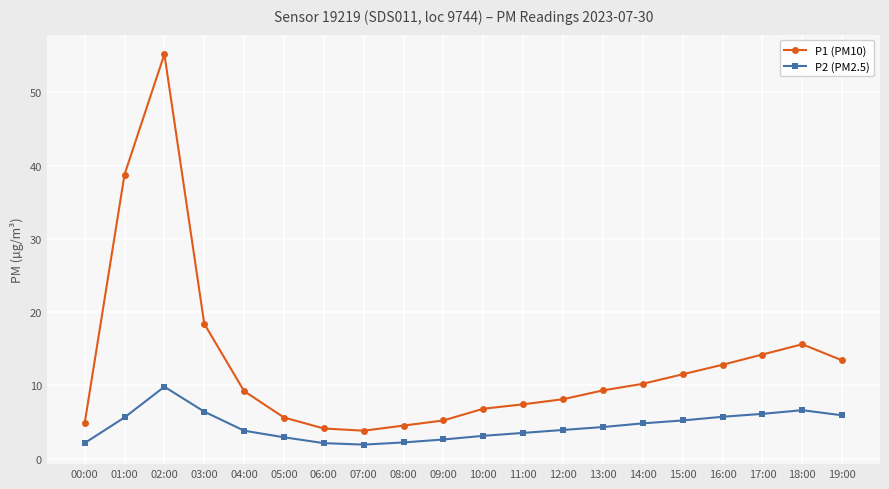

The value of P2 (PM2.5) at 07:00 is 1.9. True or false?

True